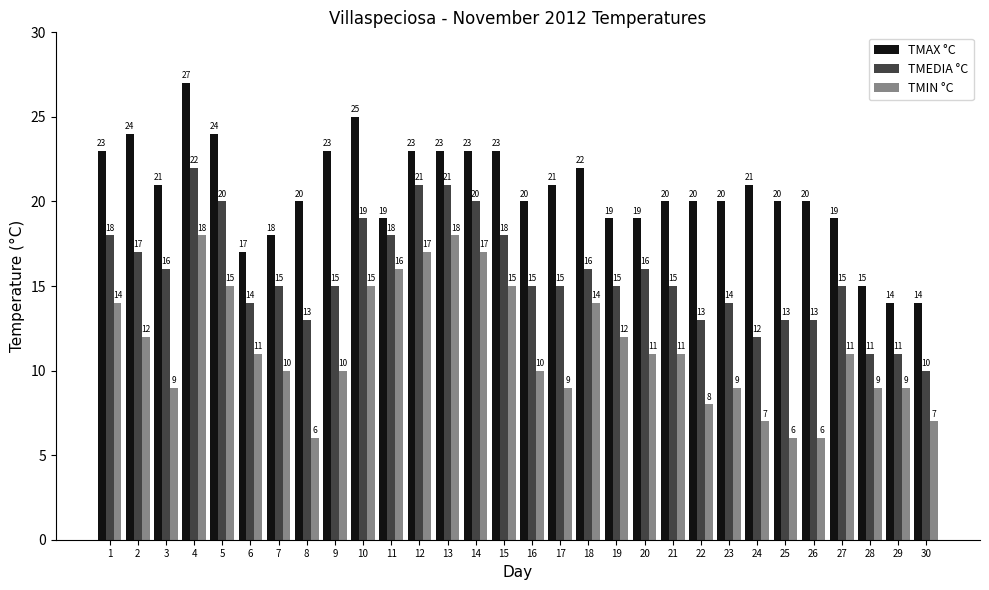

What is the smallest value displayed?

6